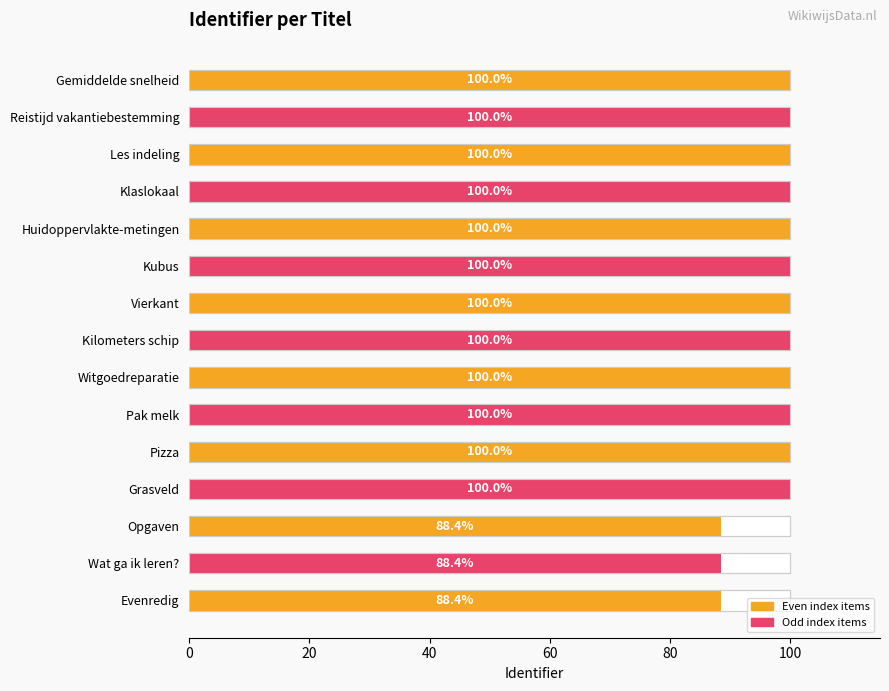

The value at Opgaven is 88.4. True or false?

True